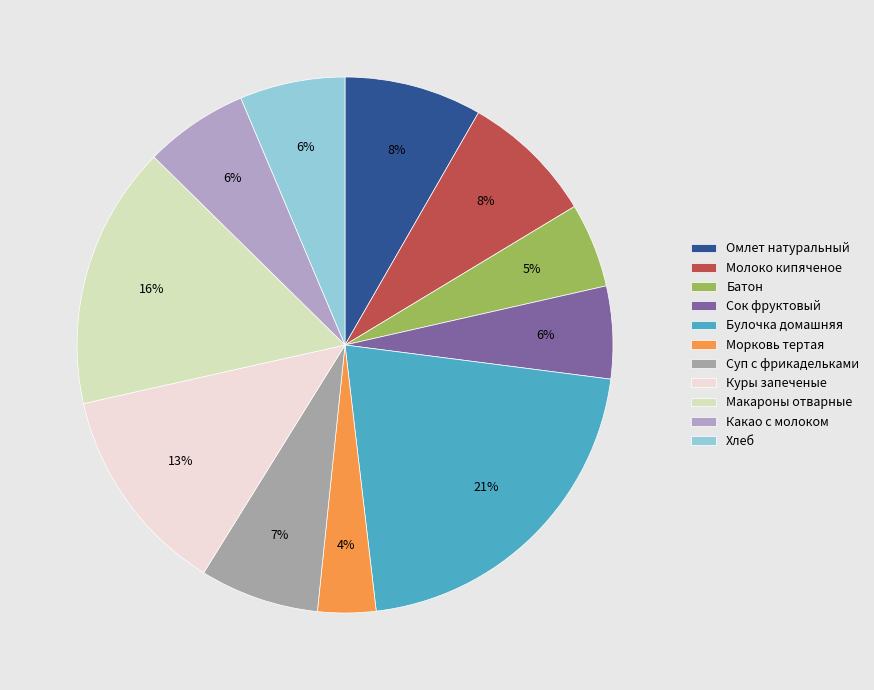

Combined, what portion of the pie is Молоко кипяченое and Сок фруктовый?

13.6%